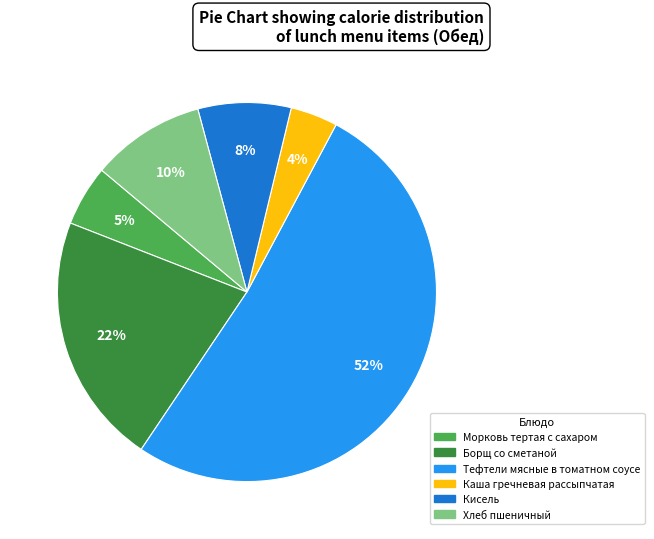

Approximately how many times larger is the value at Морковь тертая с сахаром compared to Тефтели мясные в томатном соусе?

0.1